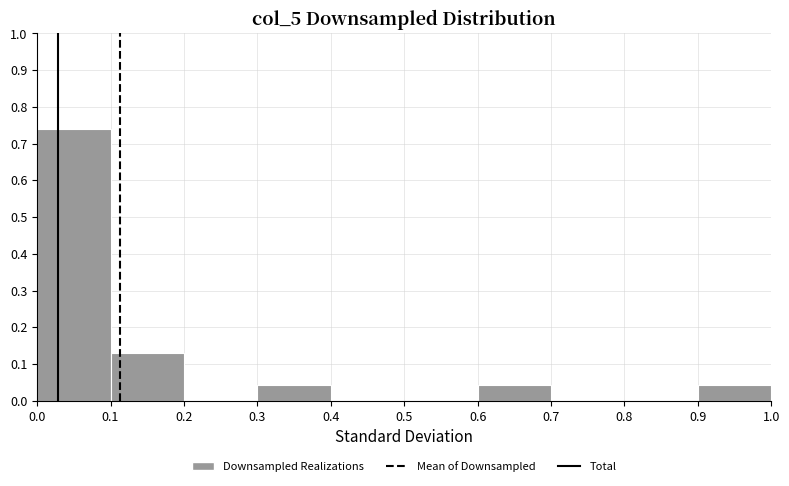

Reading left to right, transcribe this chart: for each bar, give the range it covers on the x-axis and its height. The values are not printed on the chart, so give them approximately, as read against the axis.

0.0 to 0.1: 0.74
0.1 to 0.2: 0.13
0.2 to 0.3: 0
0.3 to 0.4: 0.04
0.4 to 0.5: 0
0.5 to 0.6: 0
0.6 to 0.7: 0.04
0.7 to 0.8: 0
0.8 to 0.9: 0
0.9 to 1.0: 0.04